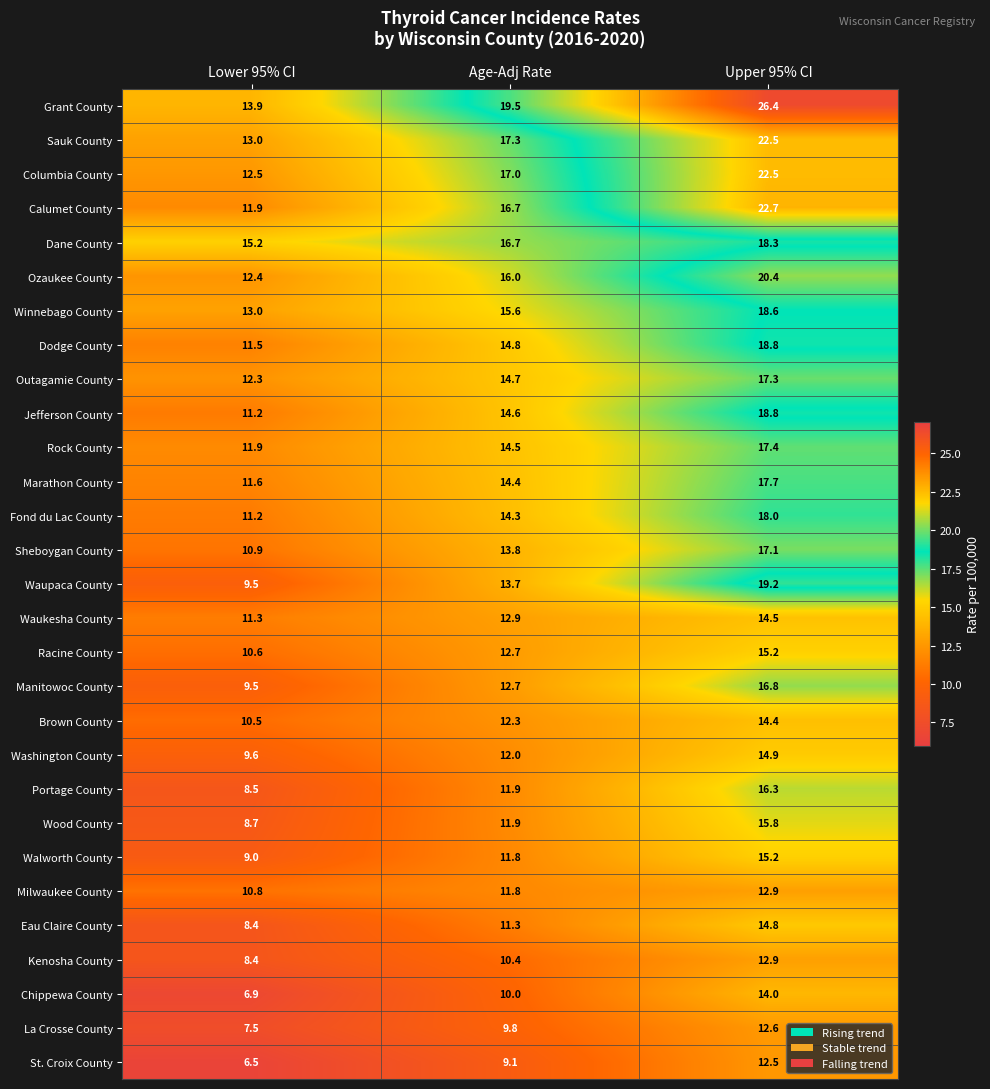

Where does the La Crosse County series first go above 9?

Age-Adj Rate